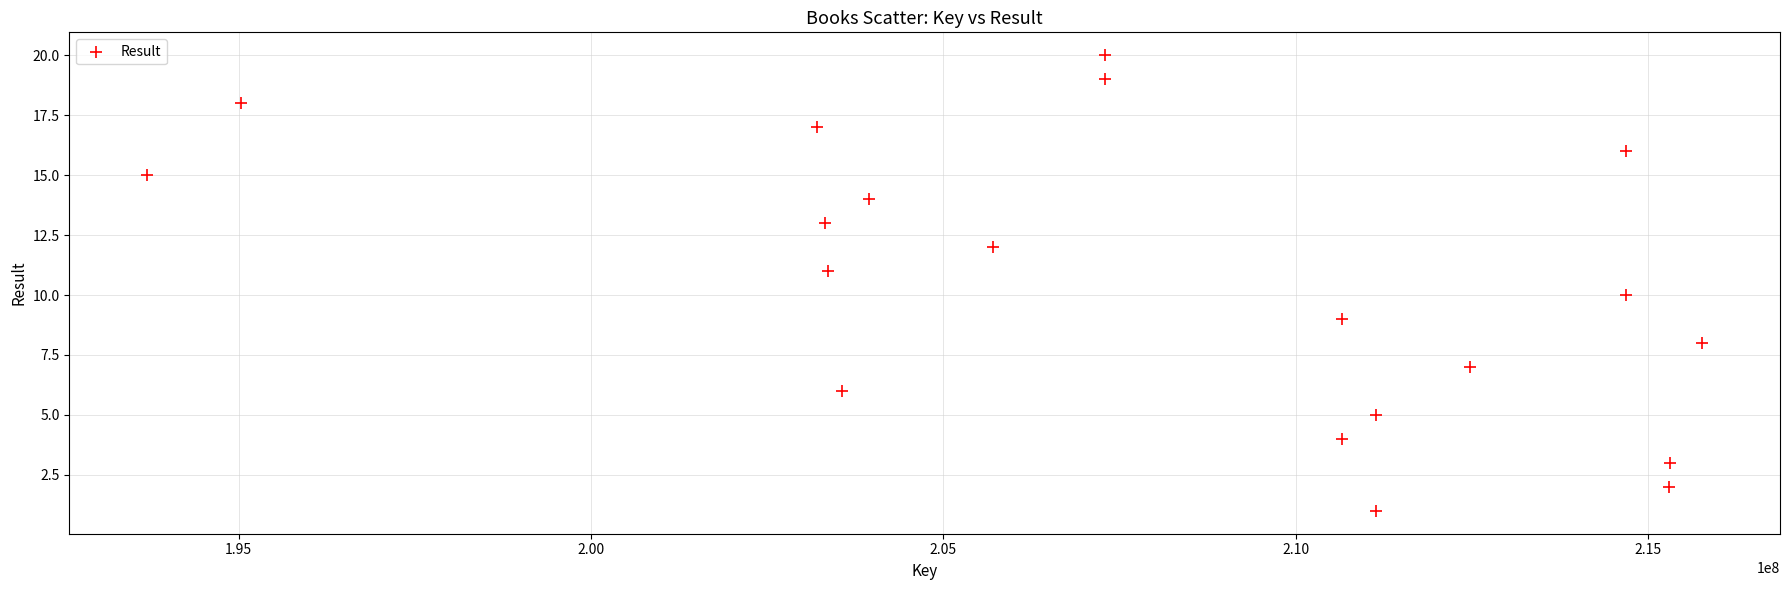

What is the range of Y values (max minus min)?

19